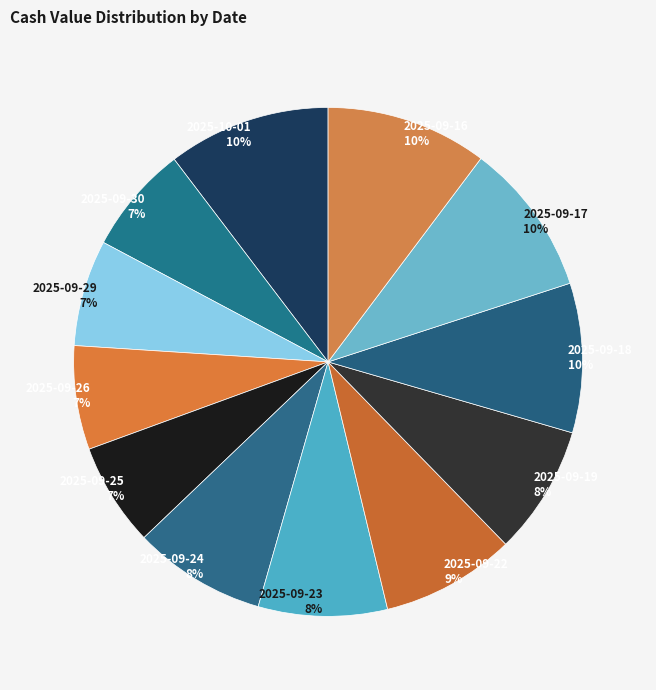

Is it true that 2025-09-18 is 3% of the pie?

False